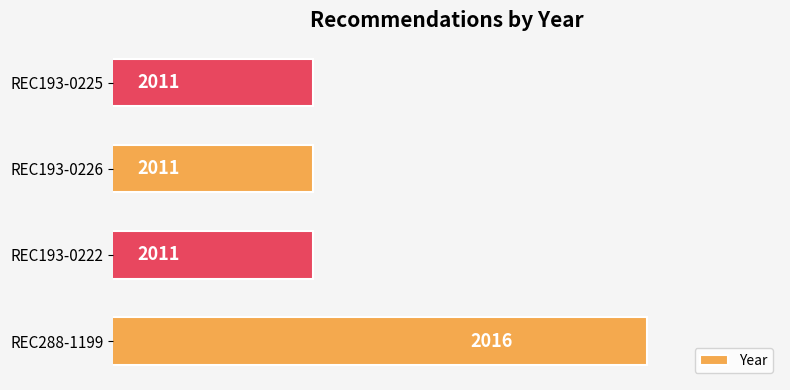

The value at REC193-0226 is 3408. True or false?

False